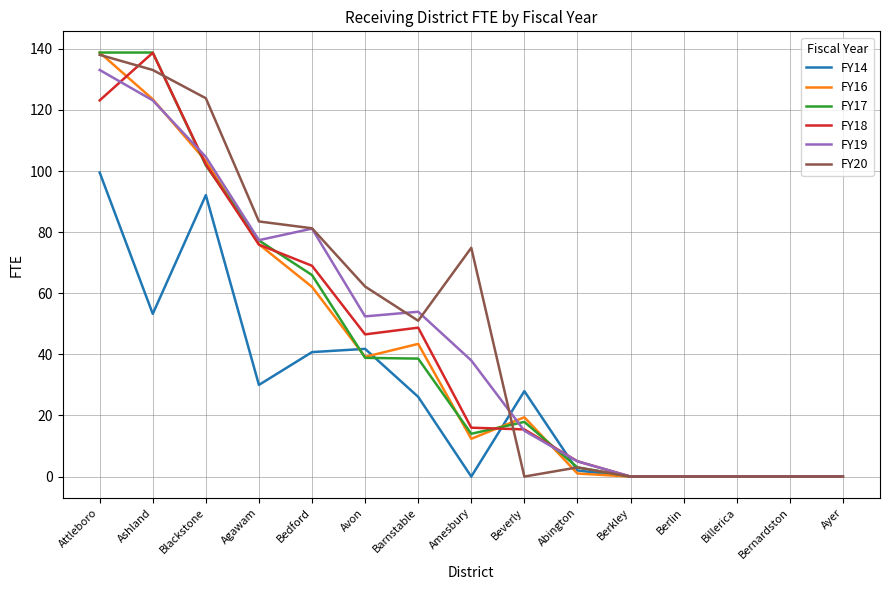

Between Blackstone and Ayer, which series saw the biggest shift?

FY20